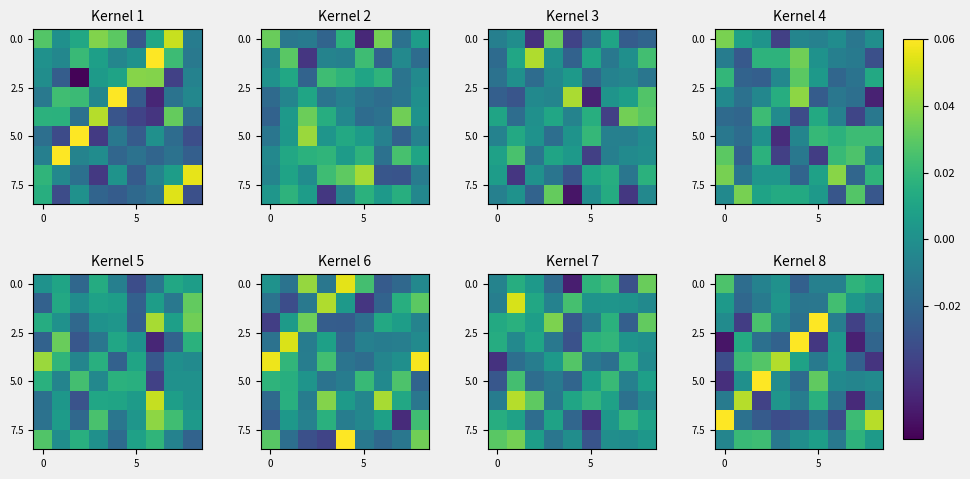

What is the difference between the highest and lowest values at 4?

0.1